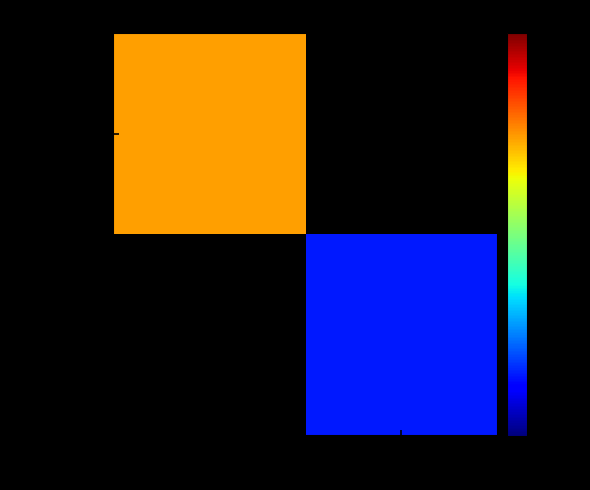

Rank the categories by d8ddd4e8... value from lowest to highest.

-1, 1